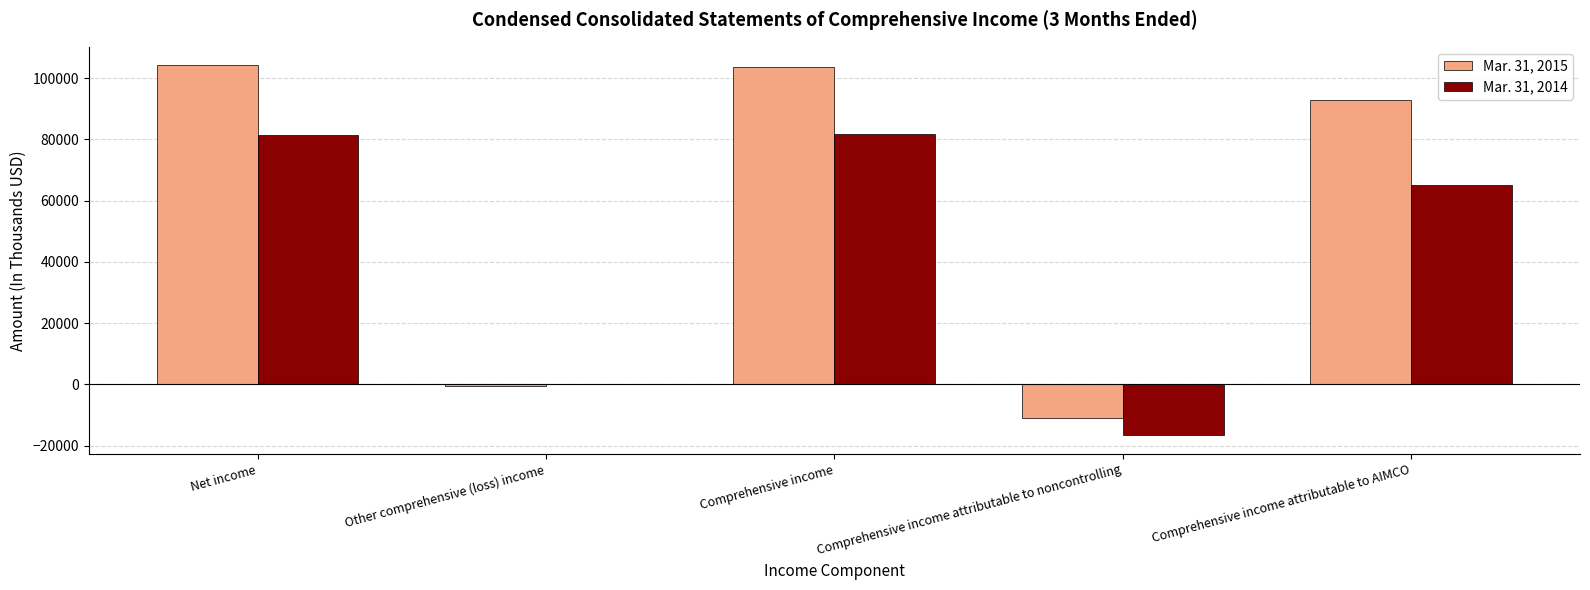

What is the maximum value for Mar. 31, 2015?

104150